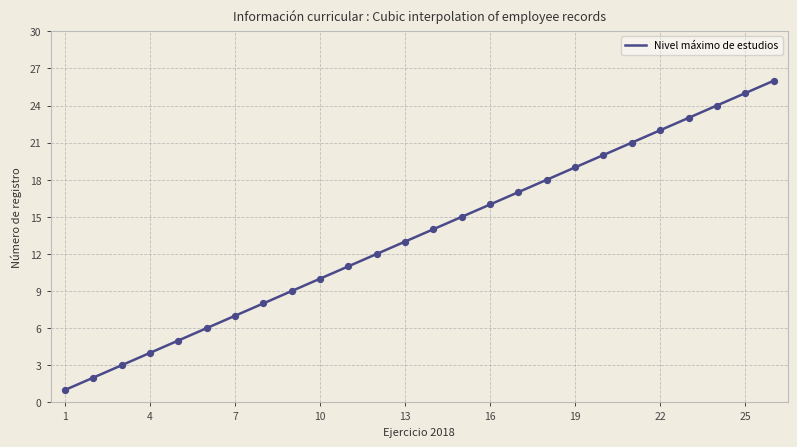

What is the ratio of the value at 5 to the value at 17?

0.3